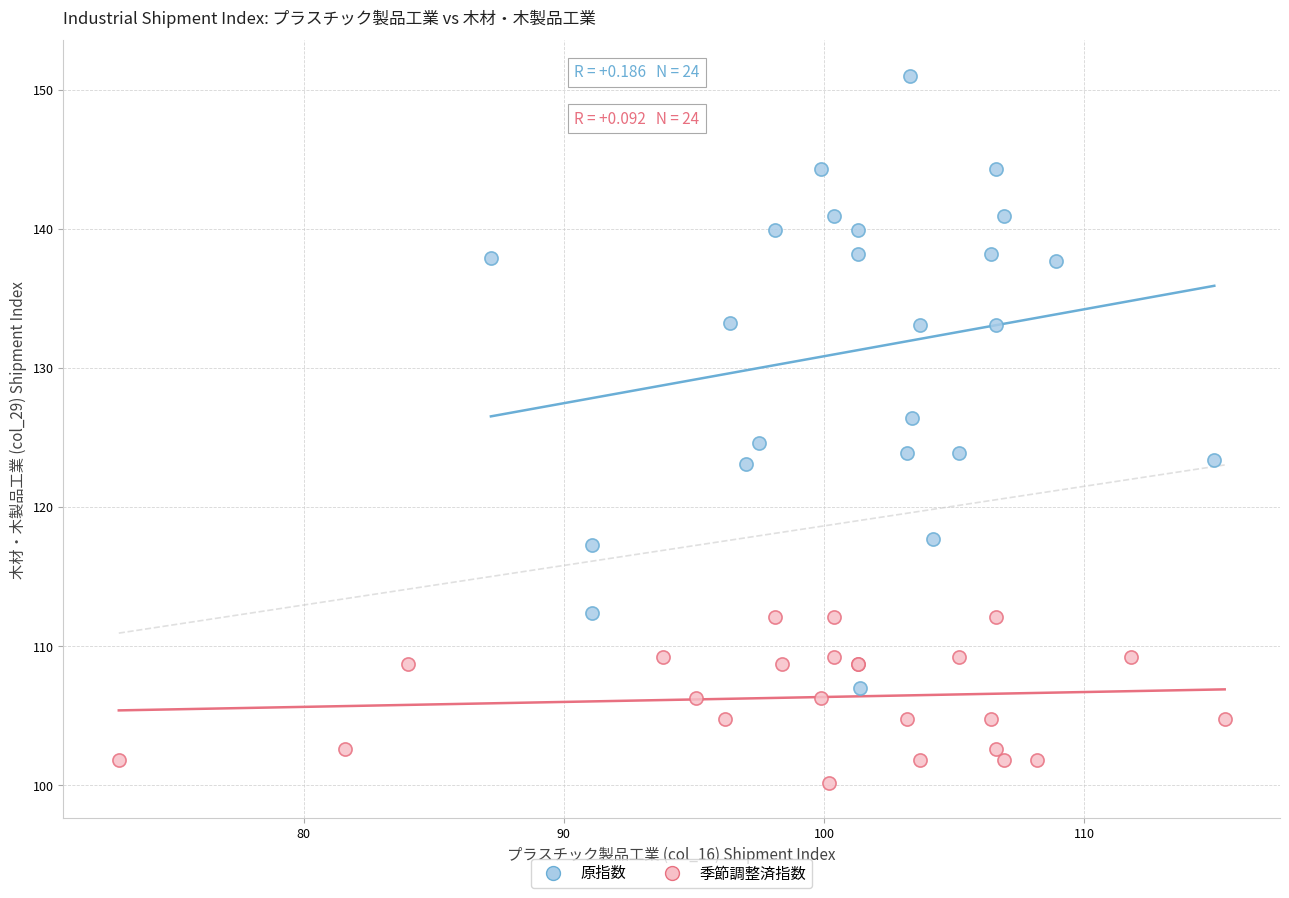

Which series contains the highest Y value?

原指数